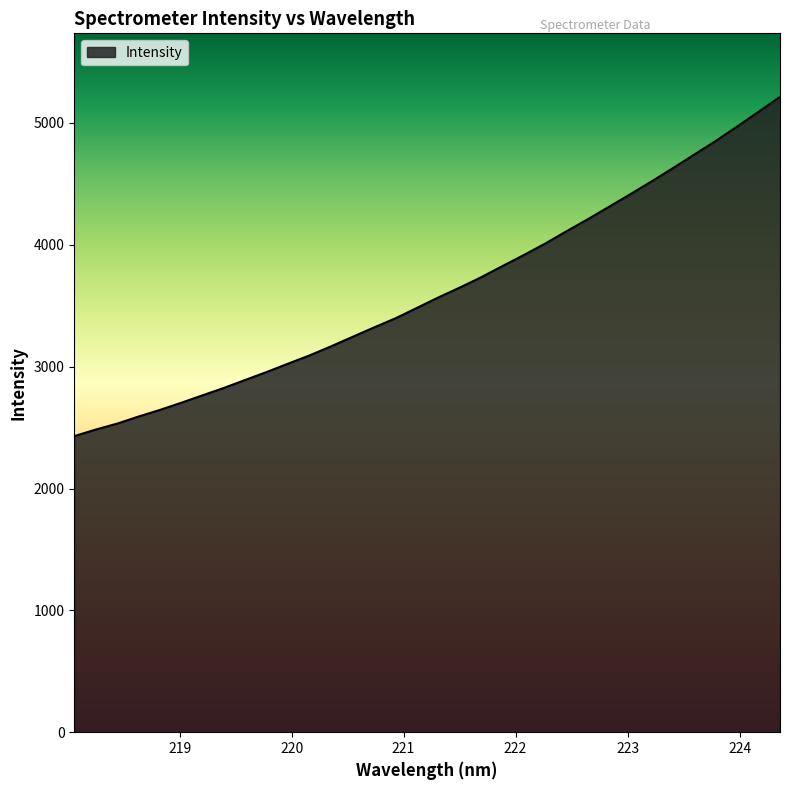

What is the difference between the maximum and minimum values?

2784.4